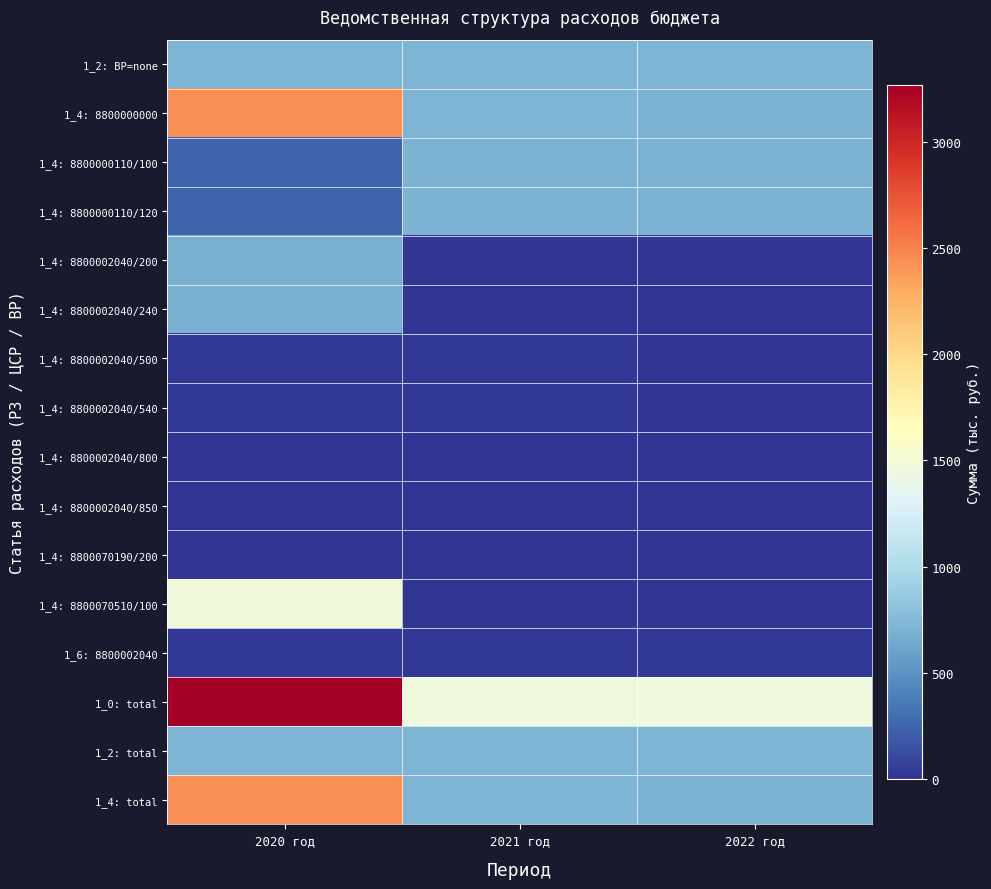

How many distinct data groups are displayed?

16